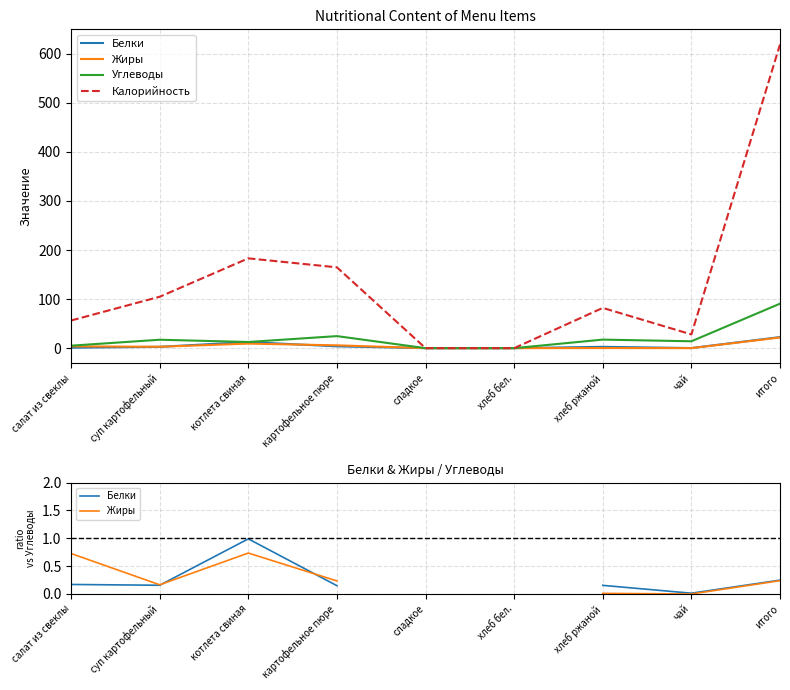

List the labels in order of Углеводы value, largest first.

итого, картофельное пюре, хлеб ржаной, суп картофельный, чай, котлета свиная, салат из свеклы, сладкое, хлеб бел.